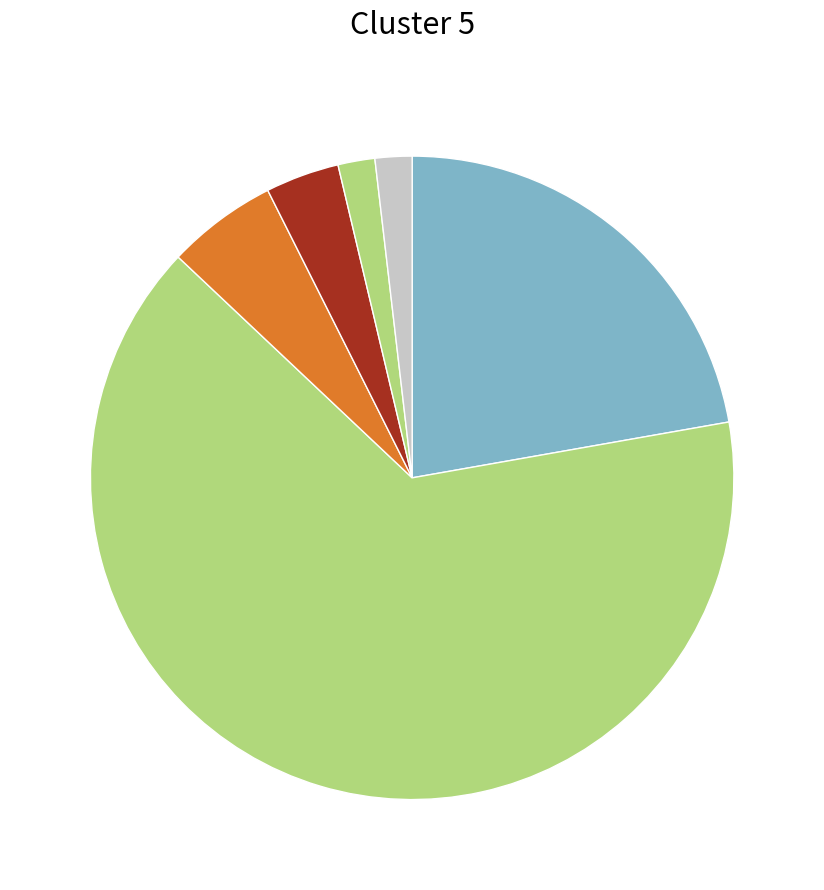

Which category has the smallest portion of the pie?

Заключение договора на выполнение СМР